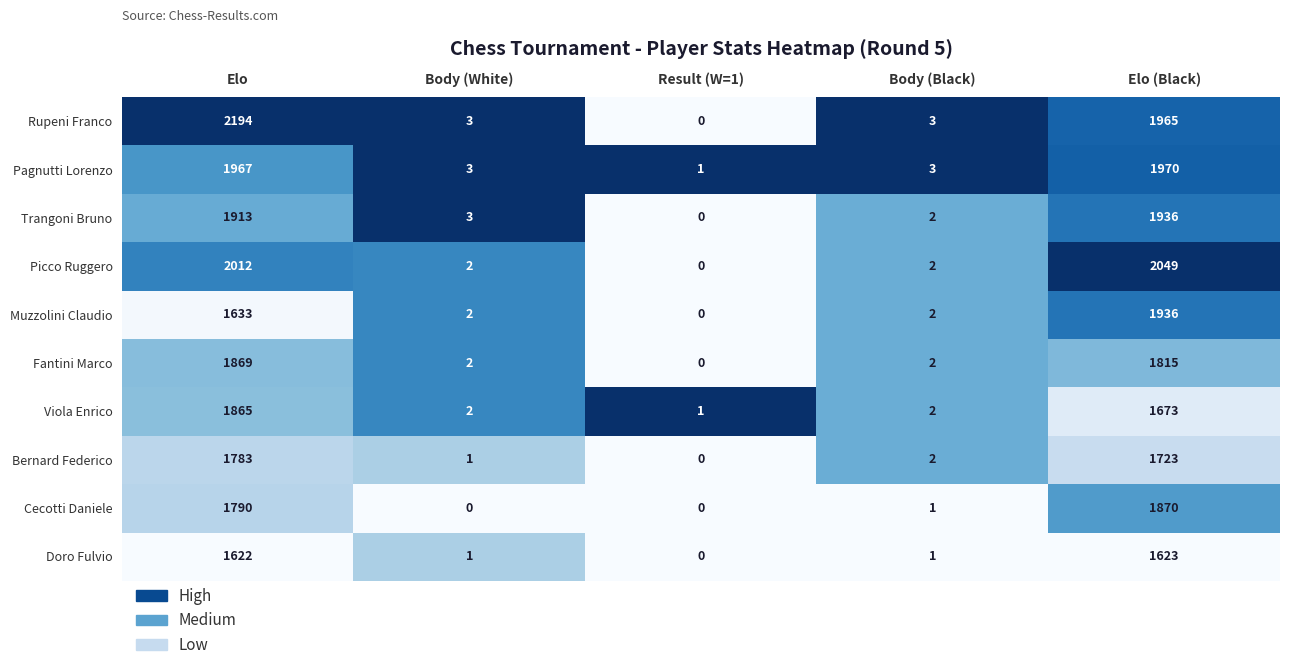

Is the value of Trangoni Bruno at Elo greater than the value of Bernard Federico at Elo?

Yes